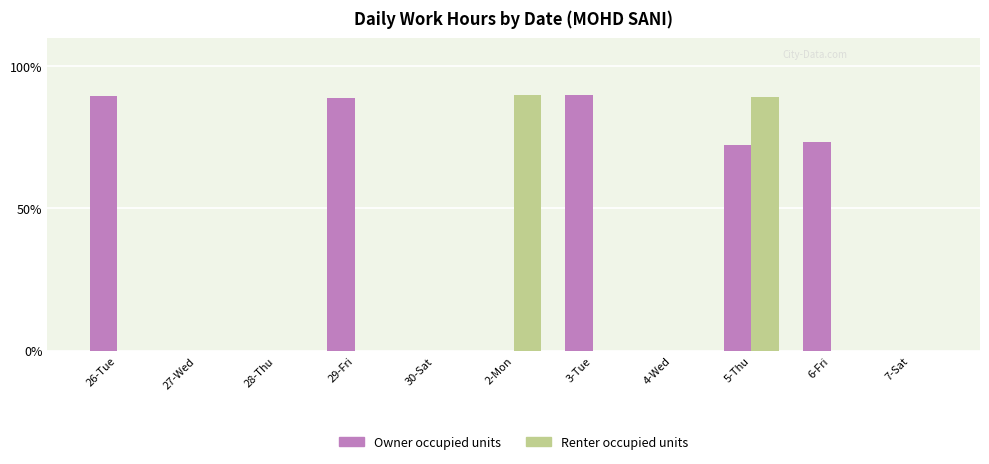

Between 5-Thu and 7-Sat, which series saw the biggest shift?

Renter occupied units